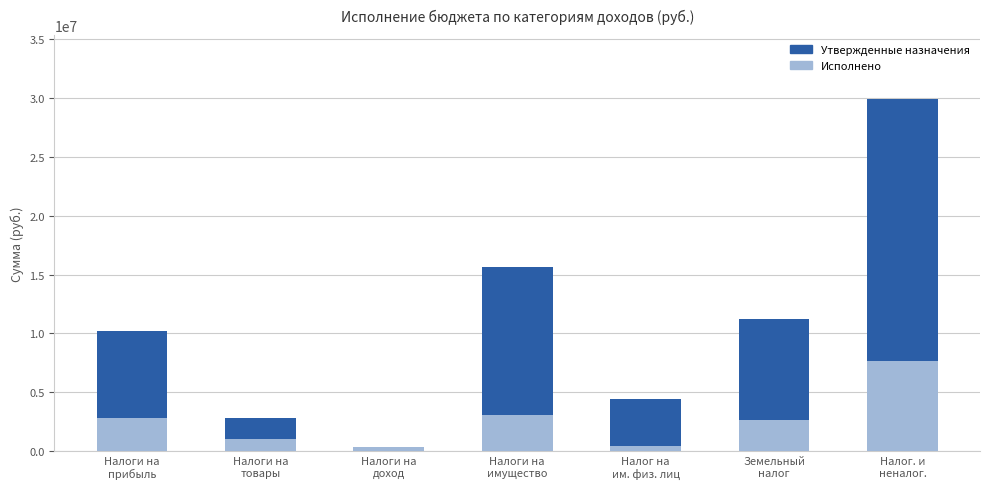

What value does the Утвержденные назначения series have at Налоги на
товары?

2792500.0